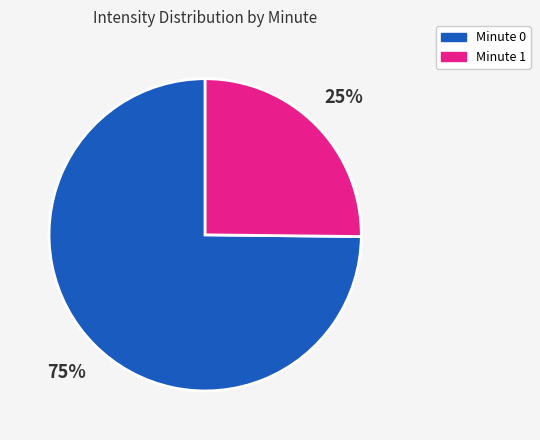

How many slices are in this pie chart?

2